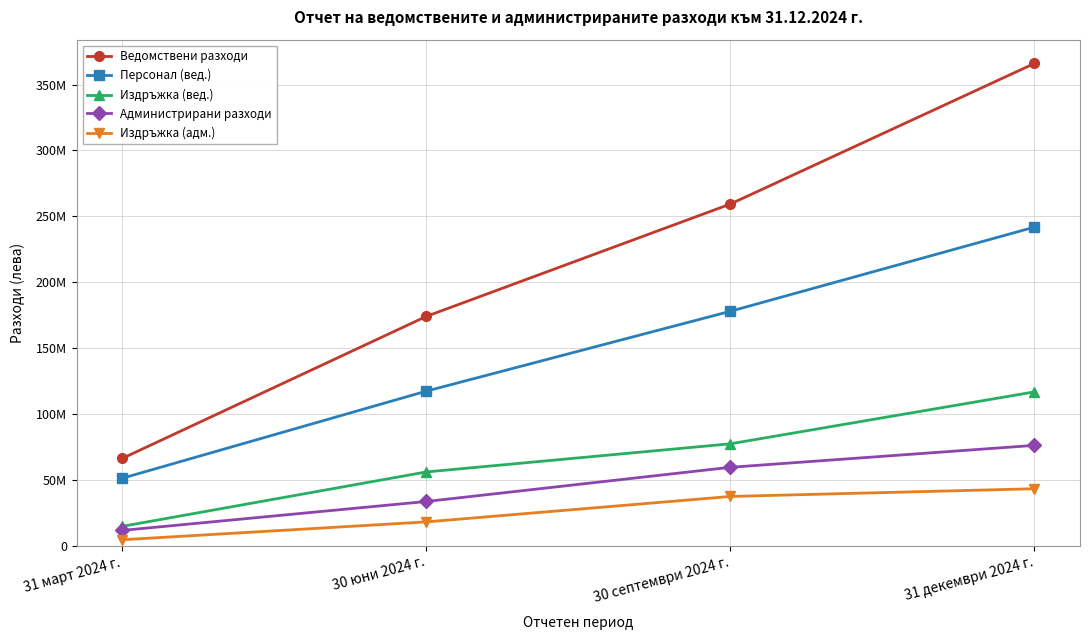

What is the maximum value shown in the chart?

366025778